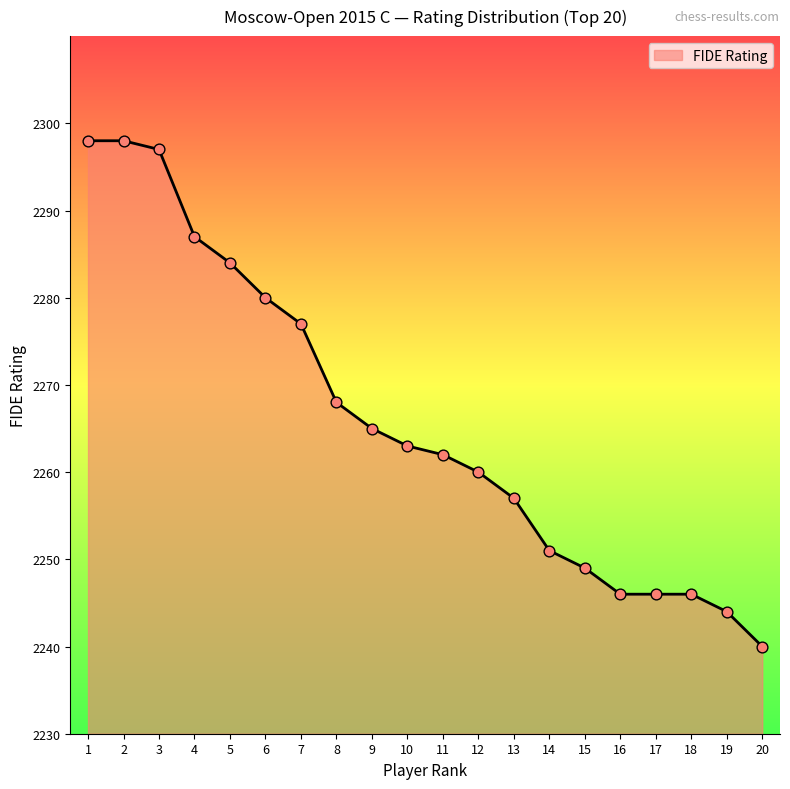

What is the change in value from 5 to 17?

-38